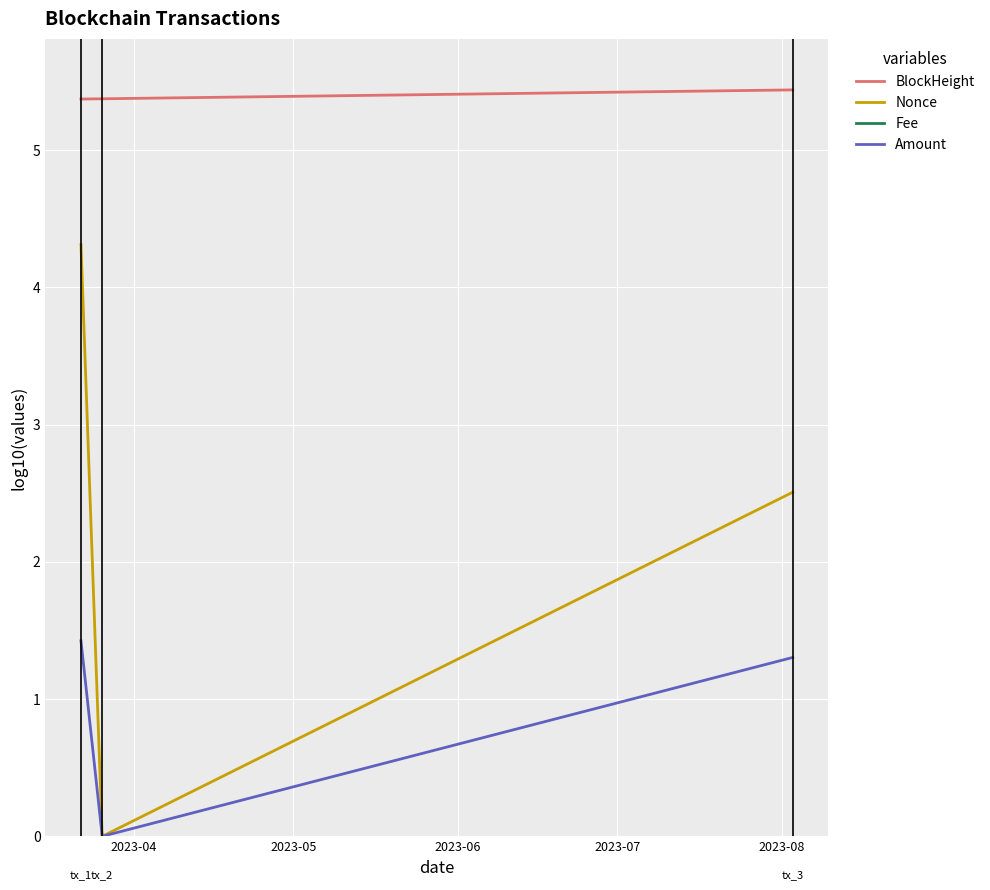

How many distinct data groups are displayed?

4